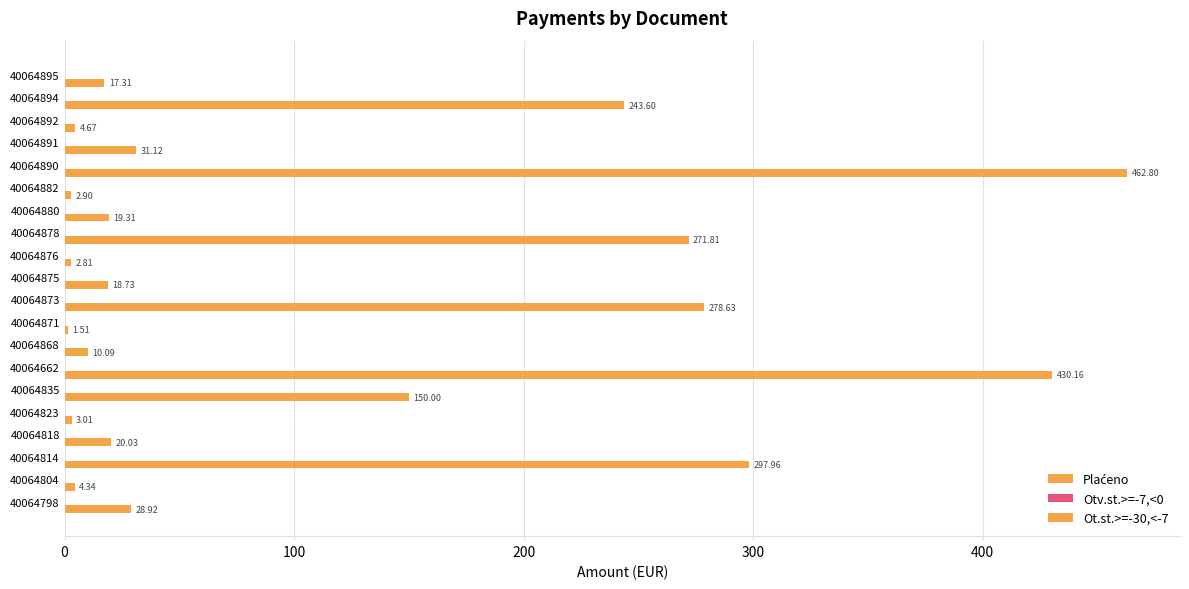

How many values are below 20?

10